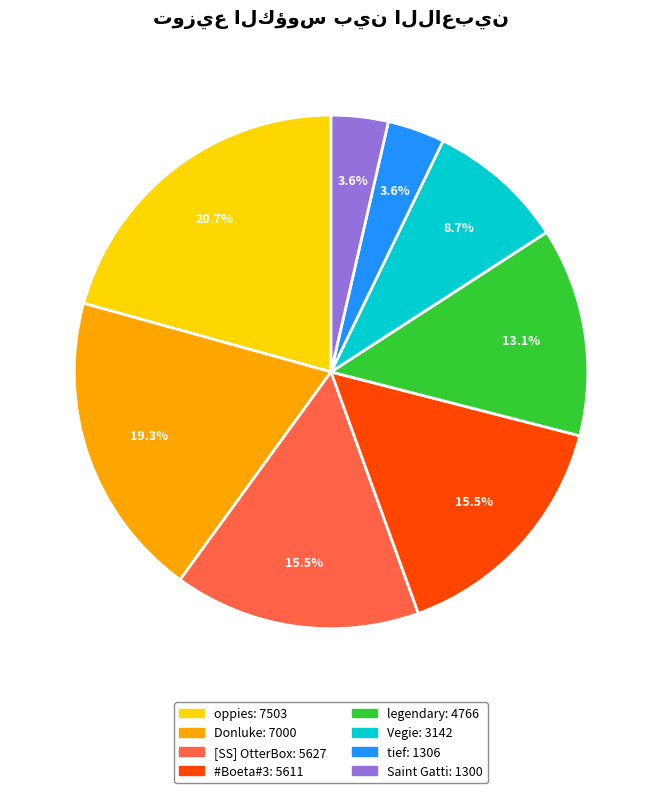

To the nearest percent, what portion does Vegie represent?

9%